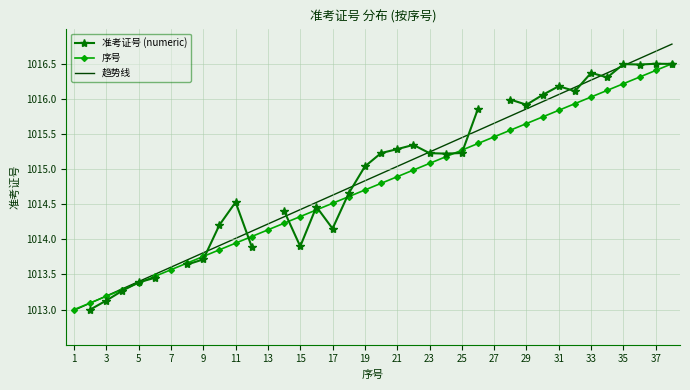

How many data points in 趋势线 are above 1014?

28